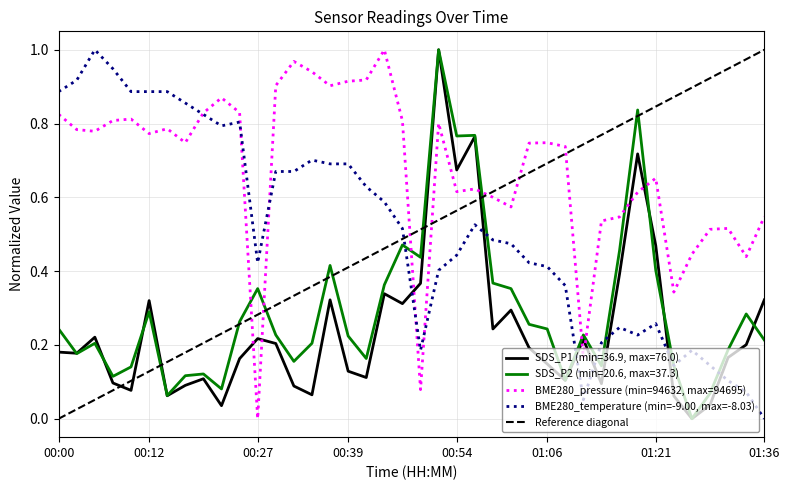

What is the difference between the second highest and second lowest values in the SDS_P1 series?

0.7